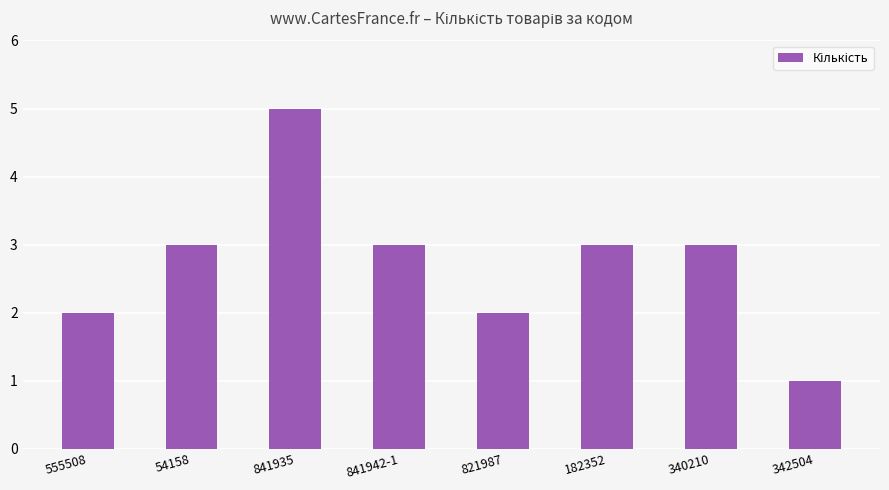

What is the label of the 6th bar from the right?

841935